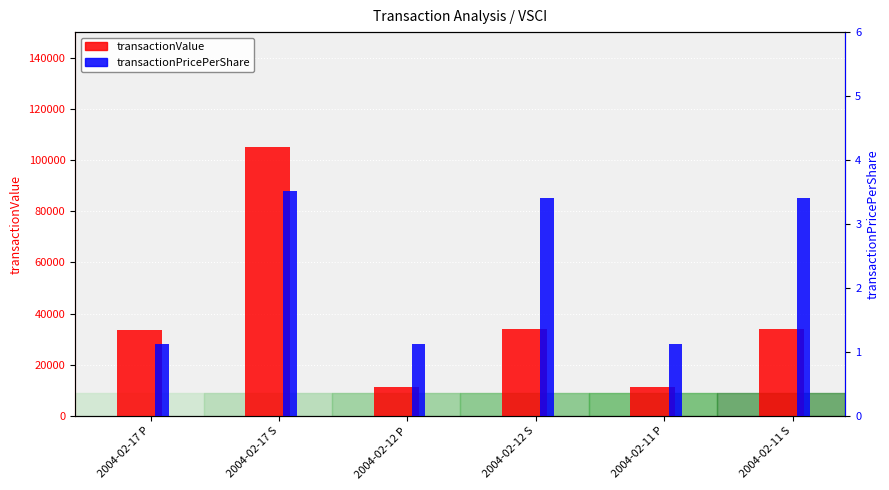

What is the value of the transactionValue bar at the 5th from the left?

11250.0